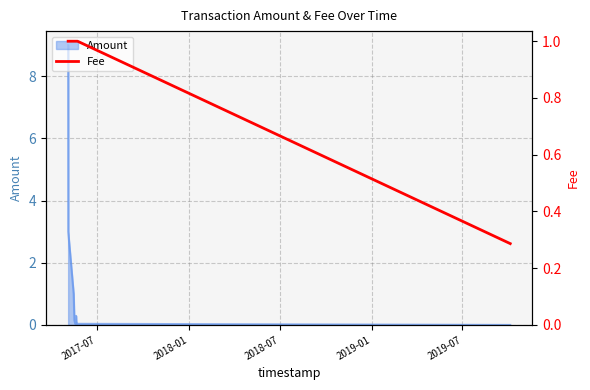

What is the highest value of the Amount series?

9.0